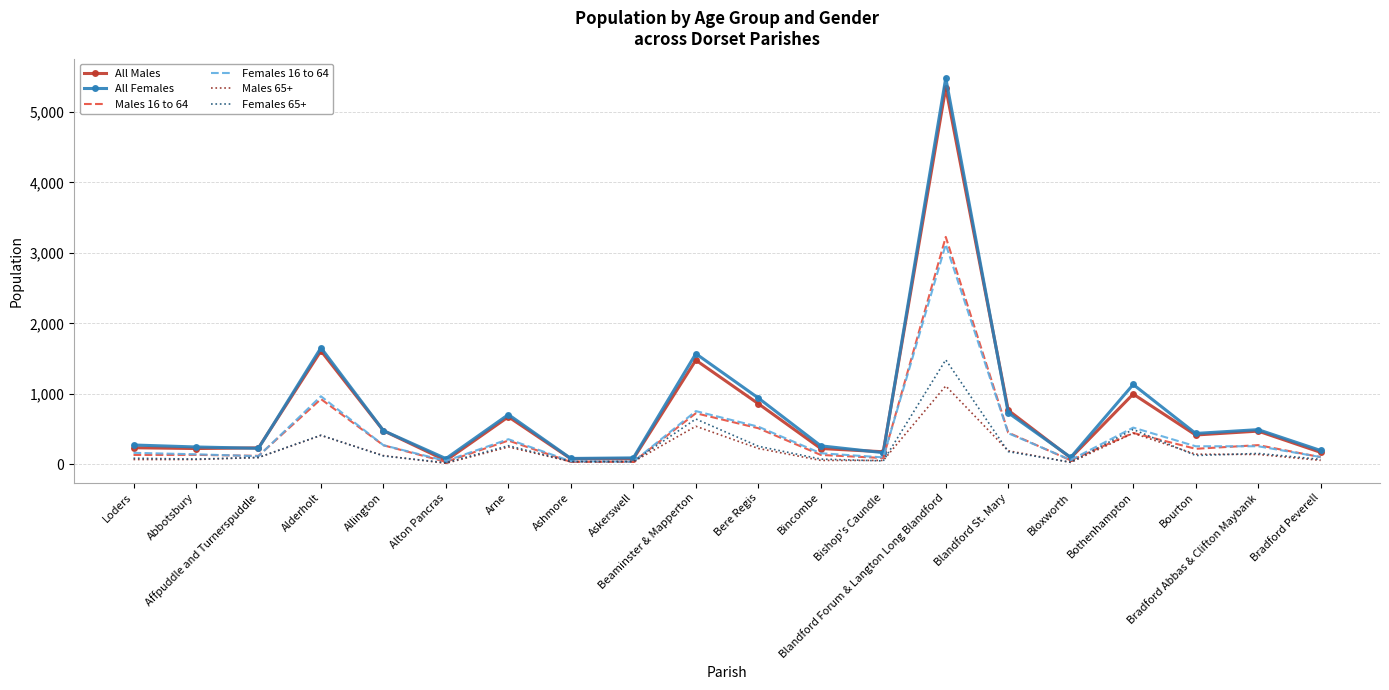

Which series has the largest range (max minus min)?

All Females